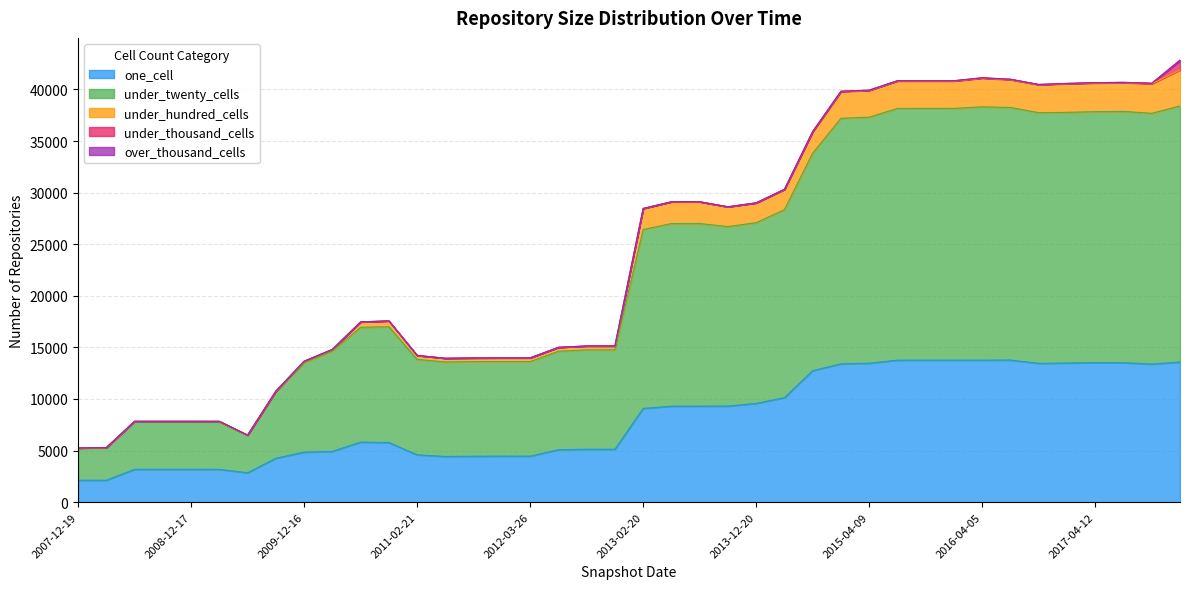

Between 2014-03-28 and 2017-07-24, which is larger?

2017-07-24